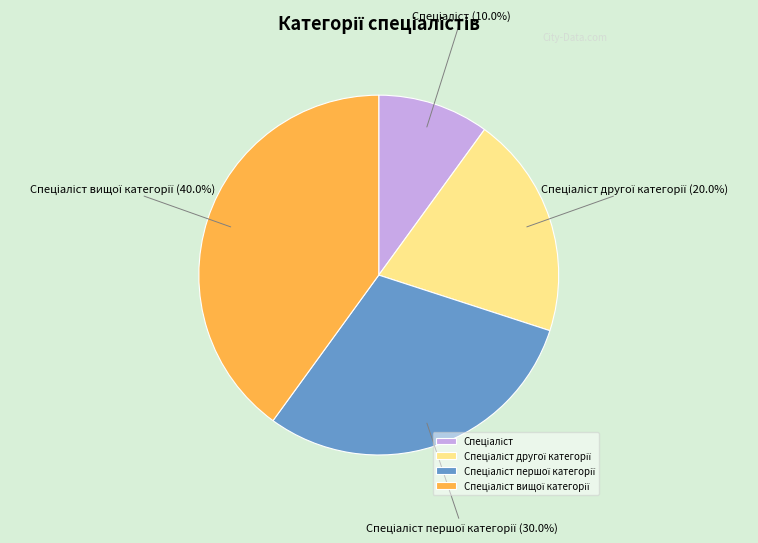

To the nearest percent, what is the average slice percentage?

25%